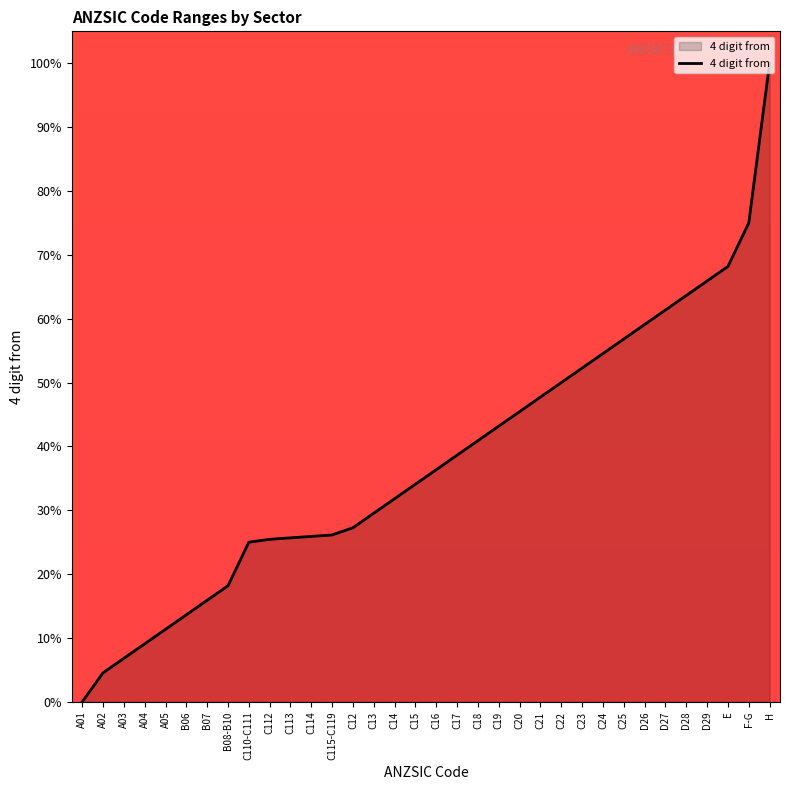

What is the ratio of the value at C15 to the value at C21?

0.7